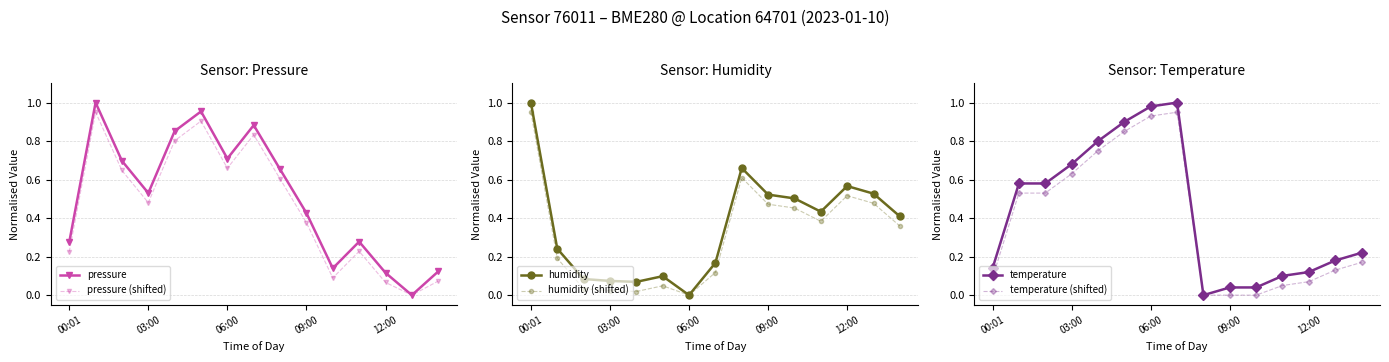

The pressure (shifted) series shows 0.0 at 12:00. True or false?

False